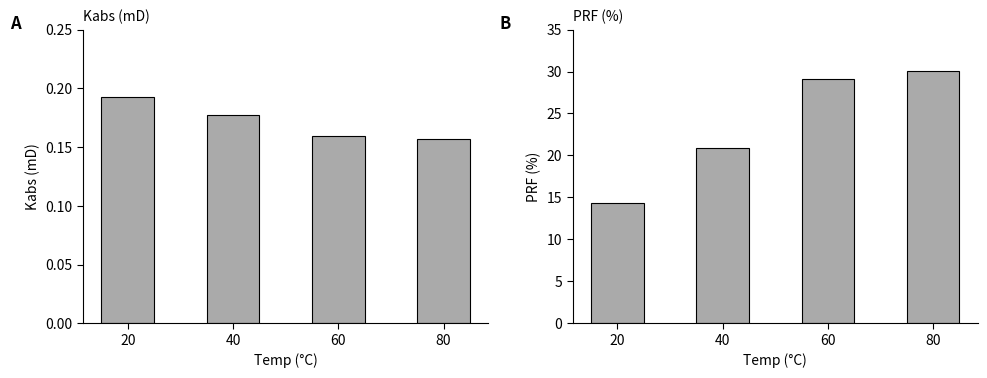

Where is Kabs (mD) nearest to the value 0?

80